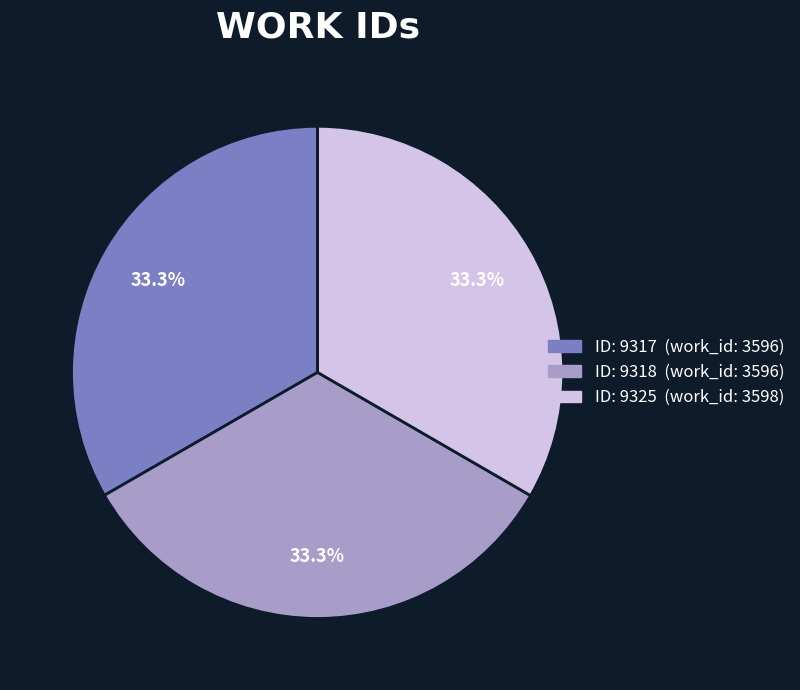

How many segments does this pie chart have?

3